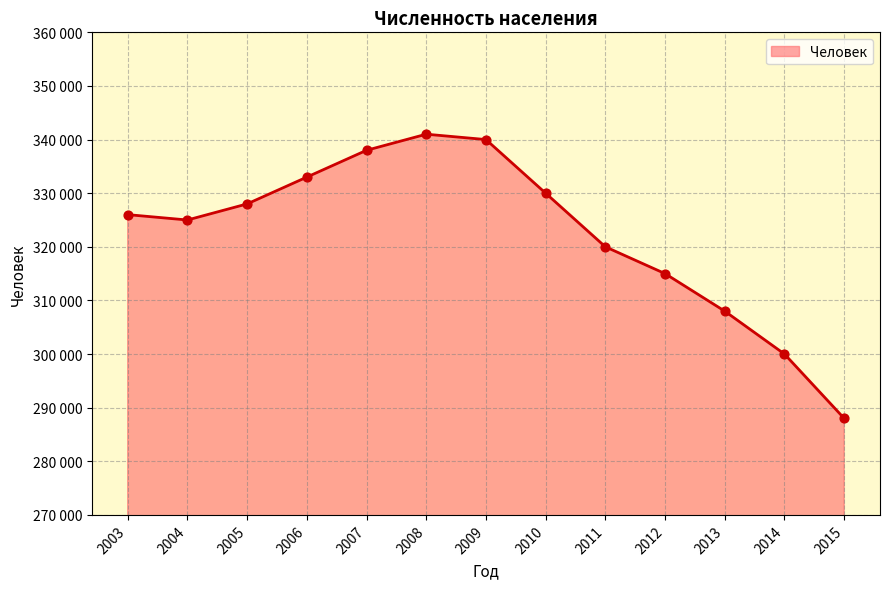

Which has a higher value, 2012 or 2005?

2005